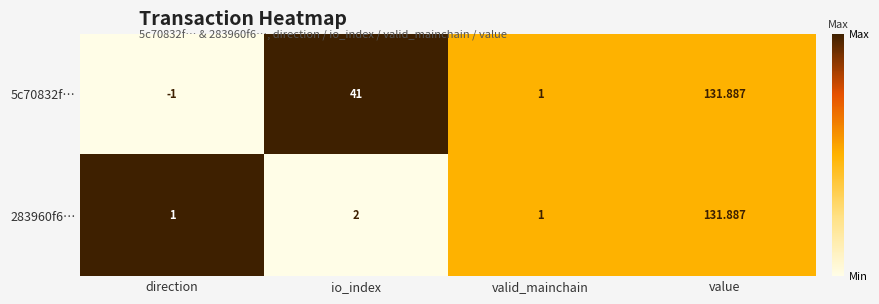

Which series has the largest total across all categories?

5c70832f…